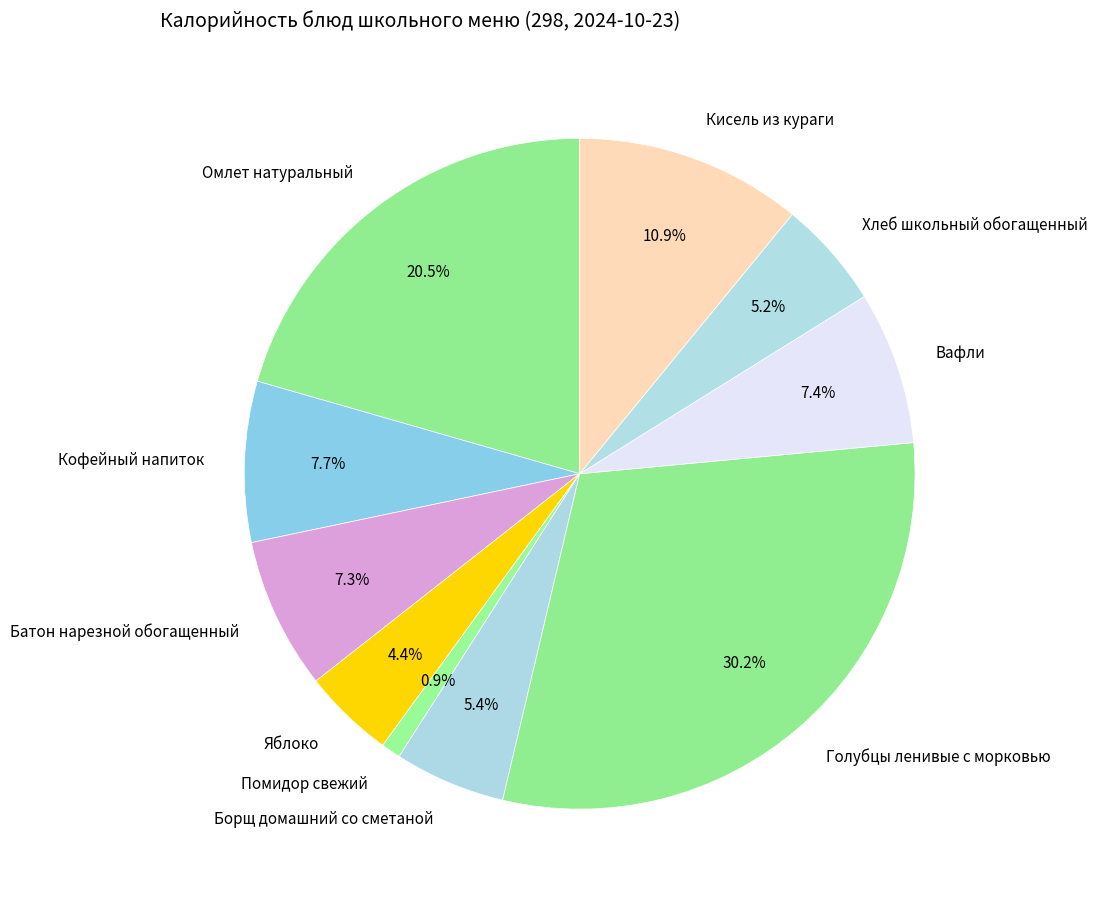

To the nearest percent, what portion does Хлеб школьный обогащенный represent?

5%